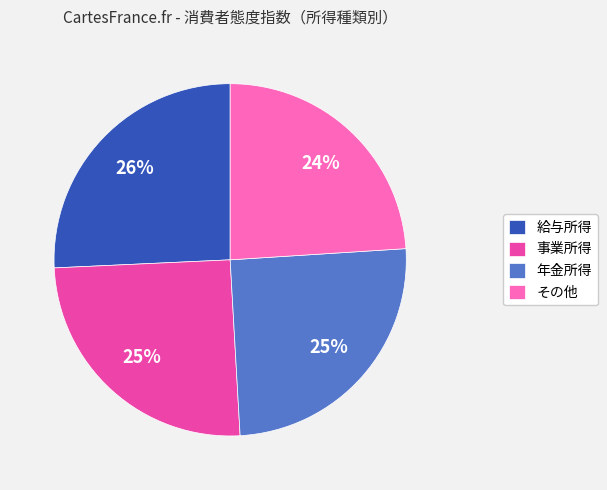

To the nearest percent, what is the average slice percentage?

25%